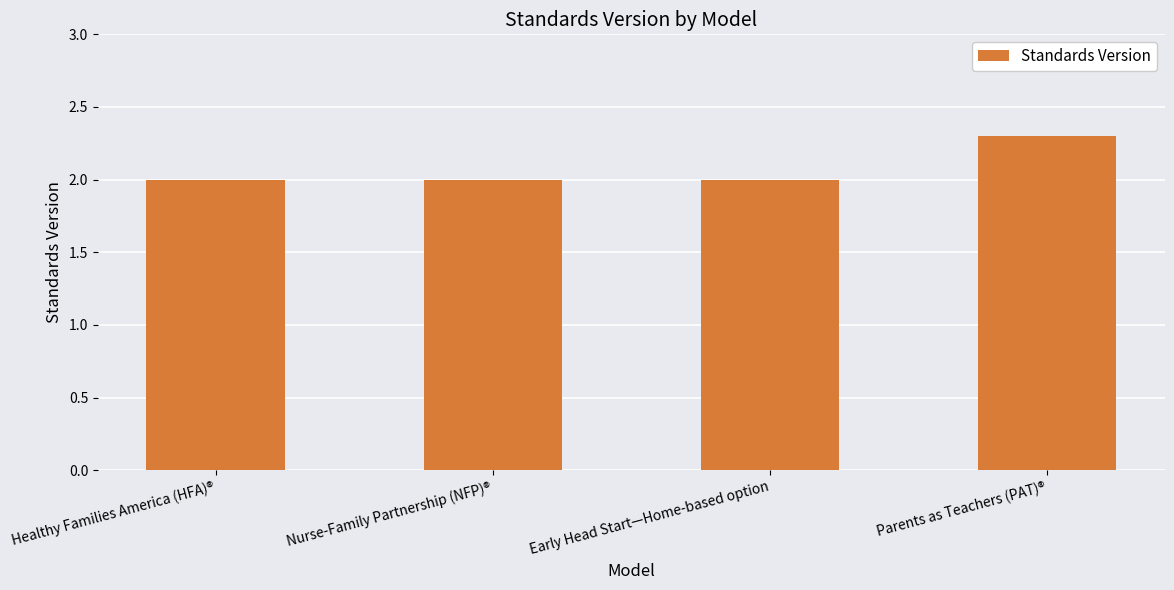

Is it true that the value at Parents as Teachers (PAT)® is 1.0?

False